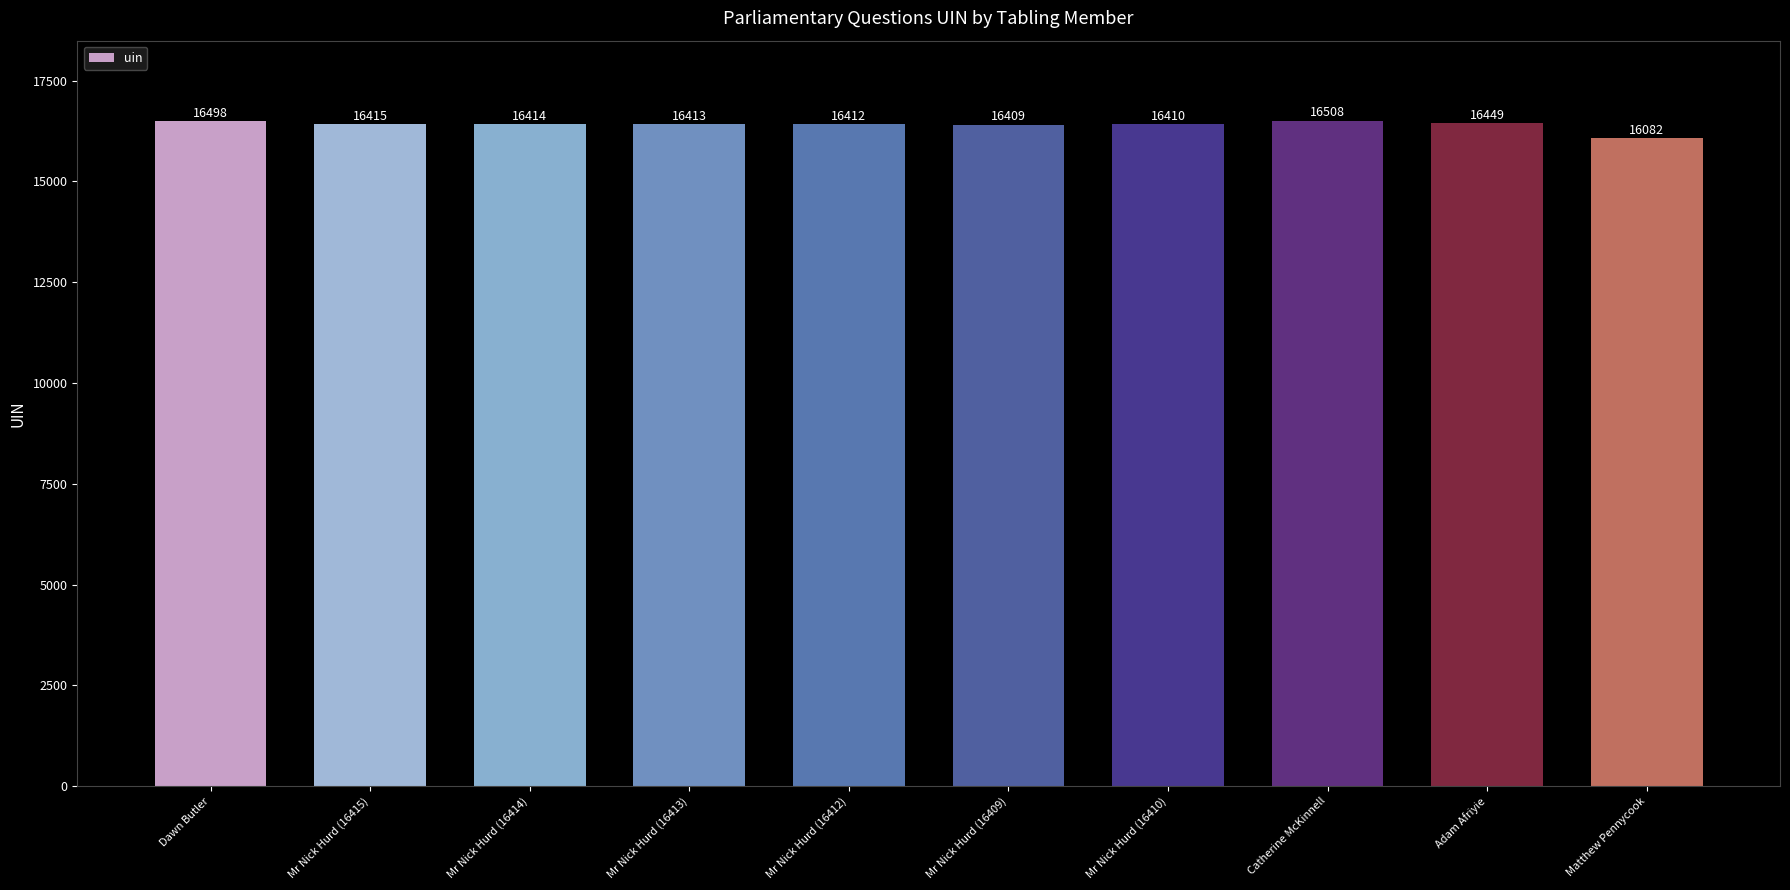

What is the difference between the values at Matthew Pennycook and Mr Nick Hurd (16414)?

332